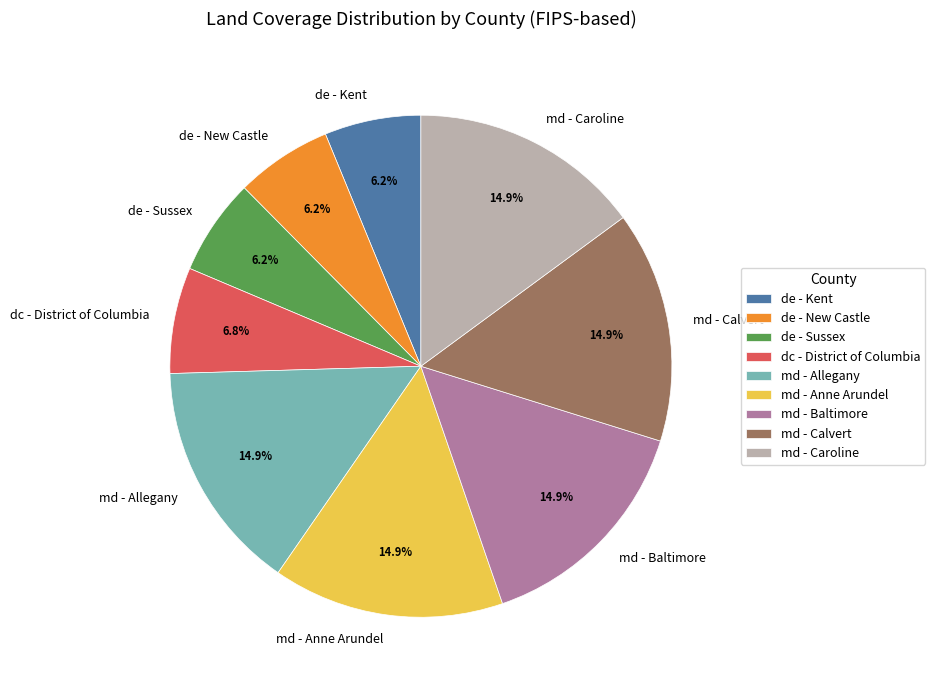

Approximately how many times larger is the value at de - Sussex compared to dc - District of Columbia?

0.9